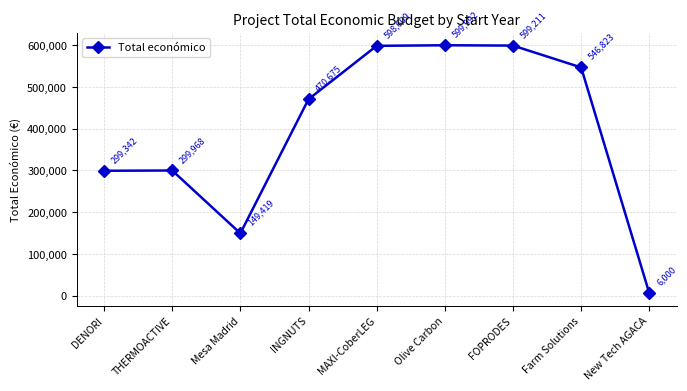

Where is the data nearest to the value 302996?

THERMOACTIVE